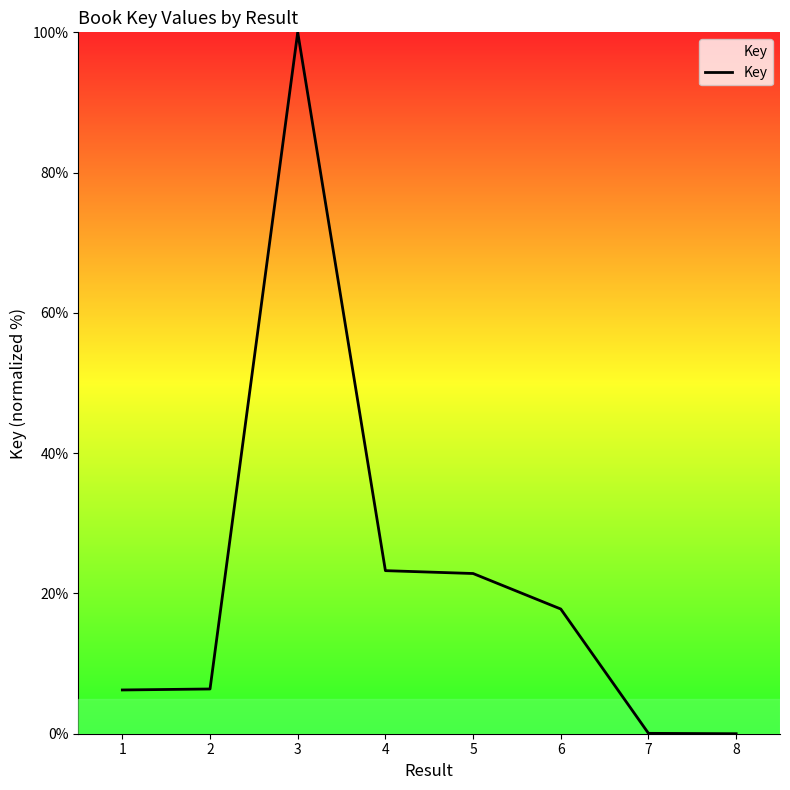

Where is the first local maximum?

3